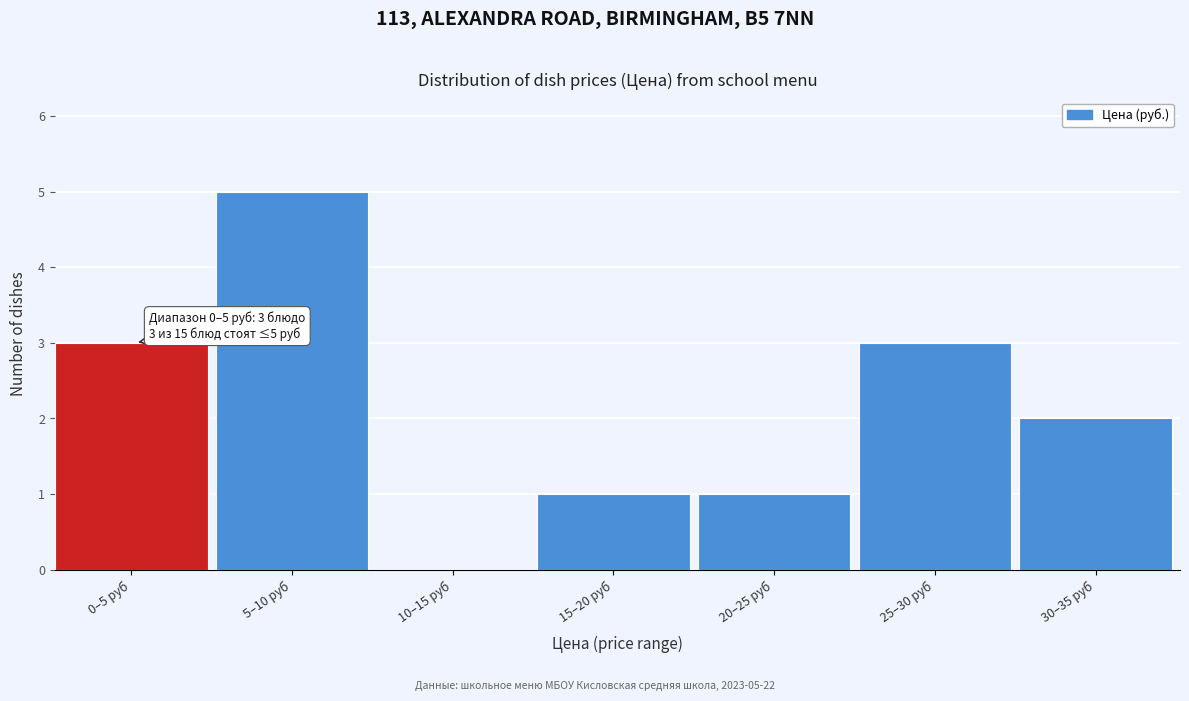

Reading right to left, extract all data points from this chart.

30–35 руб=2	25–30 руб=3	20–25 руб=1	15–20 руб=1	10–15 руб=0	5–10 руб=5	0–5 руб=3